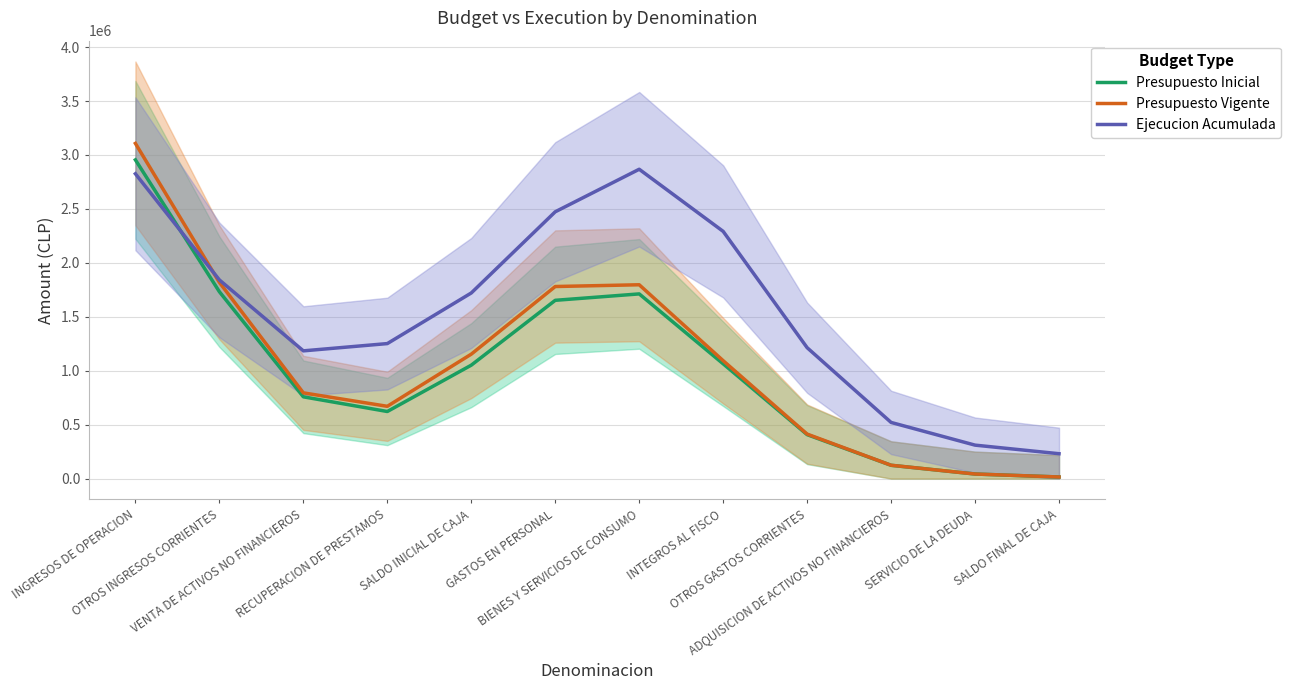

Reading right to left, extract all data points from this chart.

Presupuesto Inicial: SALDO FINAL DE CAJA=15040.6	SERVICIO DE LA DEUDA=42541.0	ADQUISICION DE ACTIVOS NO FINANCIEROS=123423.3	OTROS GASTOS CORRIENTES=407647.5	INTEGROS AL FISCO=1064162.9	BIENES Y SERVICIOS DE CONSUMO=1712212.0	GASTOS EN PERSONAL=1652758.9	SALDO INICIAL DE CAJA=1051642.9	RECUPERACION DE PRESTAMOS=622040.0	VENTA DE ACTIVOS NO FINANCIEROS=758148.5	OTROS INGRESOS CORRIENTES=1732548.3	INGRESOS DE OPERACION=2954694.2
Presupuesto Vigente: SALDO FINAL DE CAJA=15040.6	SERVICIO DE LA DEUDA=42560.0	ADQUISICION DE ACTIVOS NO FINANCIEROS=123859.7	OTROS GASTOS CORRIENTES=412650.7	INTEGROS AL FISCO=1093055.8	BIENES Y SERVICIOS DE CONSUMO=1796920.7	GASTOS EN PERSONAL=1780662.6	SALDO INICIAL DE CAJA=1153716.7	RECUPERACION DE PRESTAMOS=670211.0	VENTA DE ACTIVOS NO FINANCIEROS=794882.1	OTROS INGRESOS CORRIENTES=1819276.9	INGRESOS DE OPERACION=3107083.2
Ejecucion Acumulada: SALDO FINAL DE CAJA=230778.1	SERVICIO DE LA DEUDA=310326.4	ADQUISICION DE ACTIVOS NO FINANCIEROS=520732.9	OTROS GASTOS CORRIENTES=1213628.5	INTEGROS AL FISCO=2291767.1	BIENES Y SERVICIOS DE CONSUMO=2867659.3	GASTOS EN PERSONAL=2473361.3	SALDO INICIAL DE CAJA=1720855.9	RECUPERACION DE PRESTAMOS=1251647.8	VENTA DE ACTIVOS NO FINANCIEROS=1184269.6	OTROS INGRESOS CORRIENTES=1841796.3	INGRESOS DE OPERACION=2825742.9